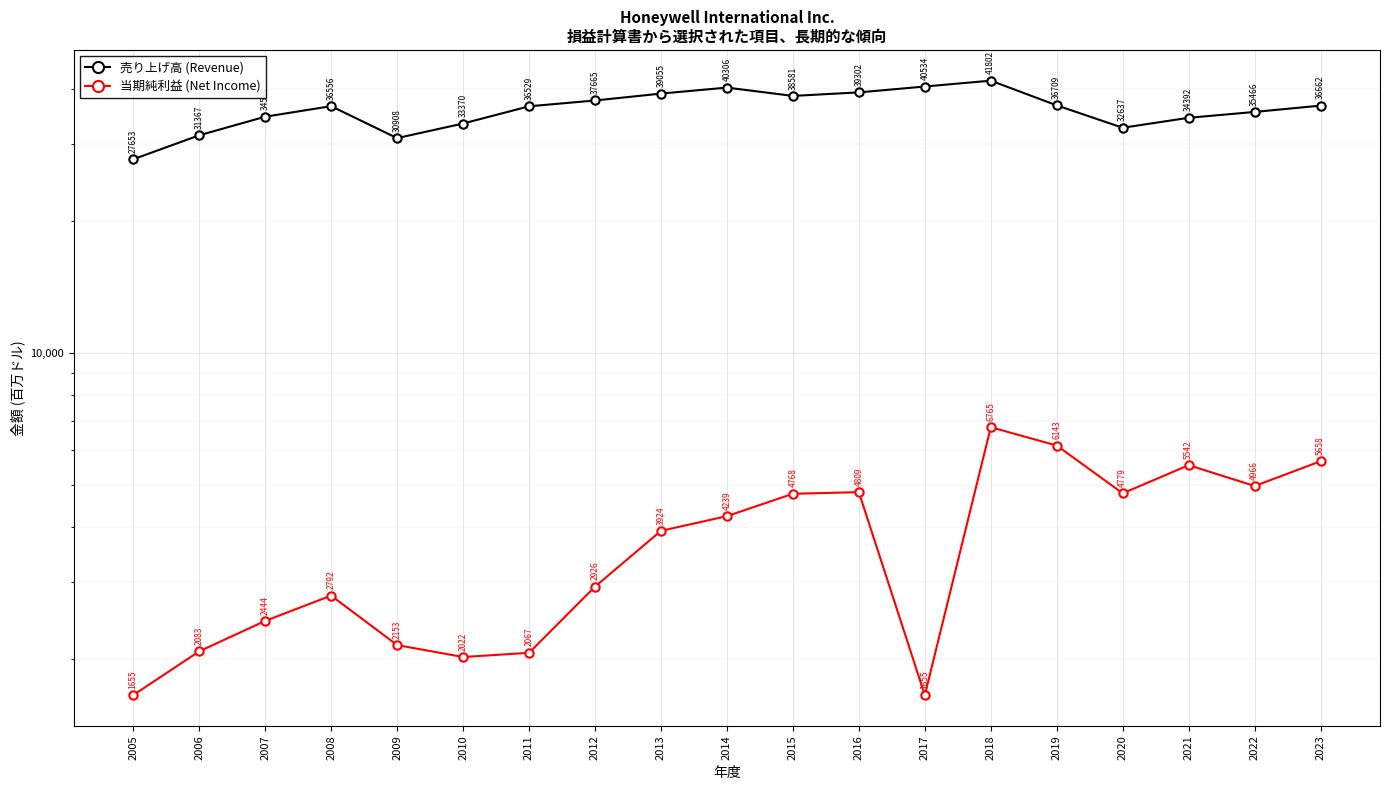

Where does the 売り上げ高 (Revenue) series first go above 36556?

2012